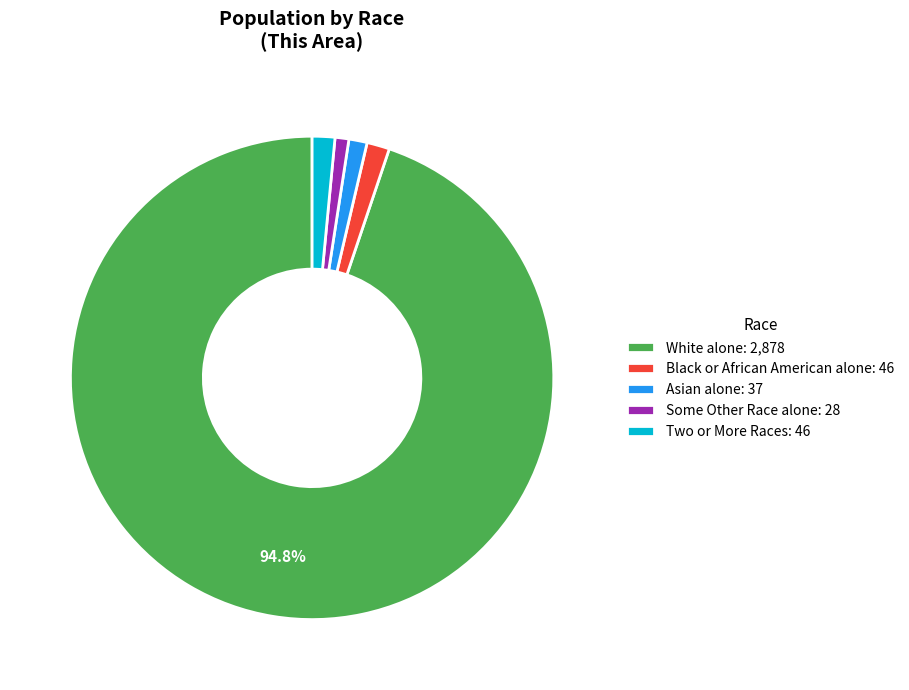

How many slices are in this pie chart?

5